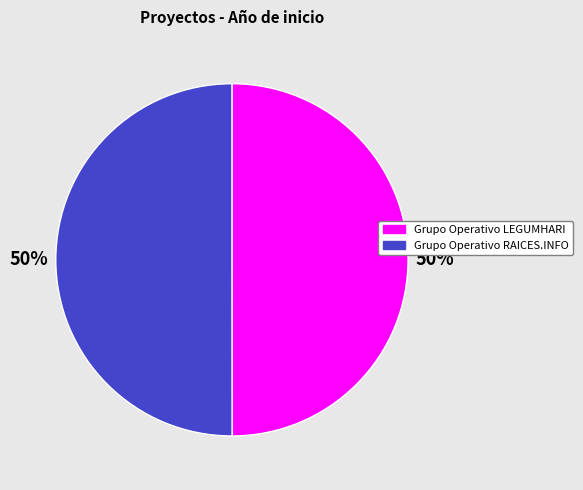

Is it true that Grupo Operativo LEGUMHARI is 58% of the pie?

False